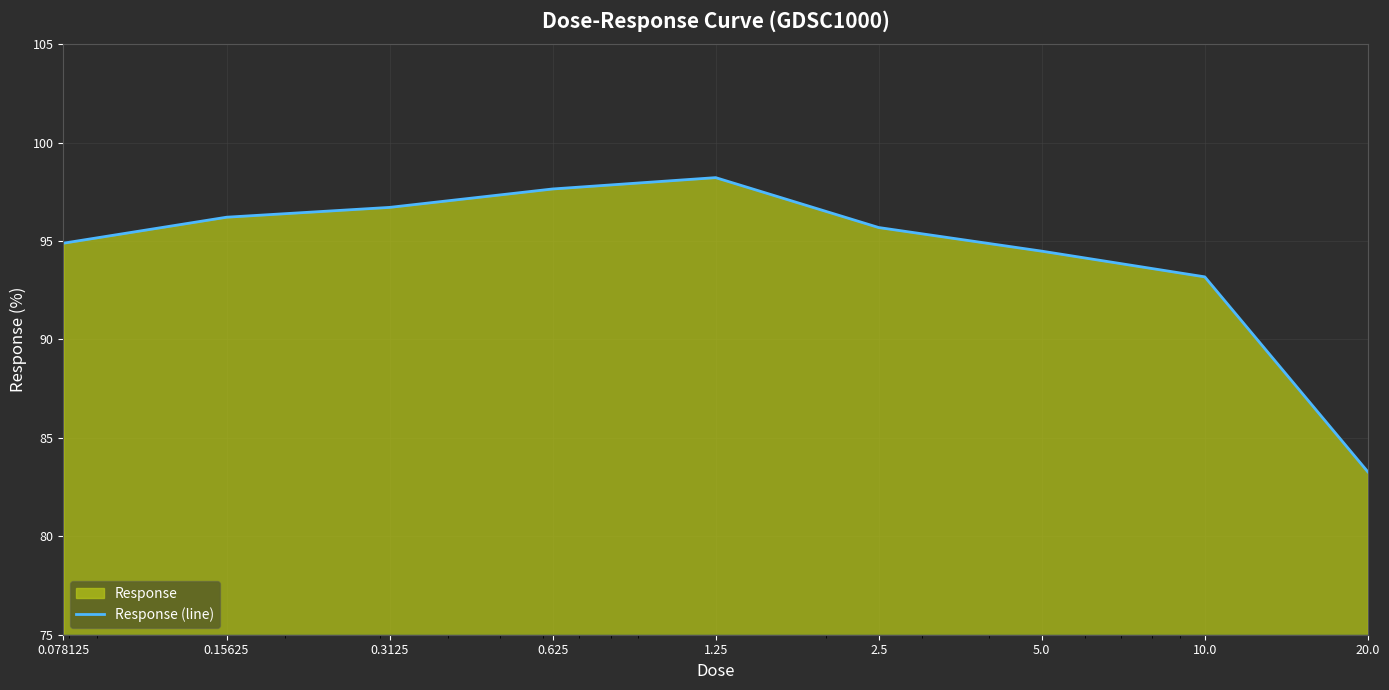

Which has a higher value, 0.3125 or 0.15625?

0.3125